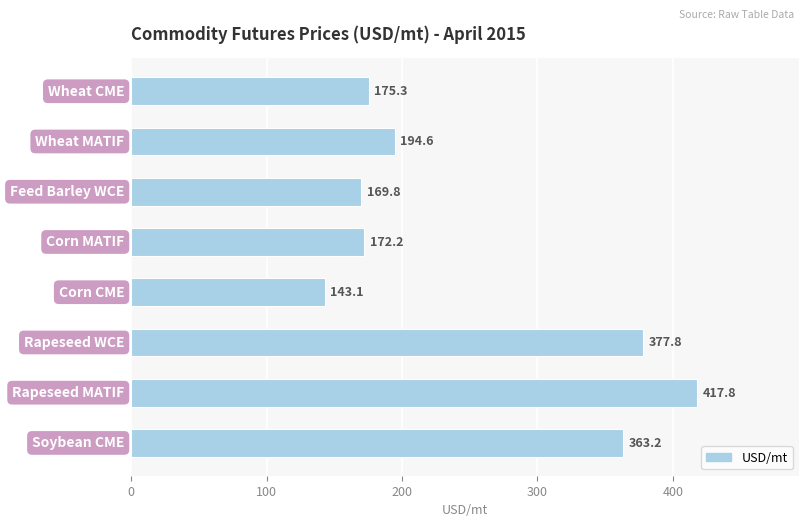

How many values are below 194?

4